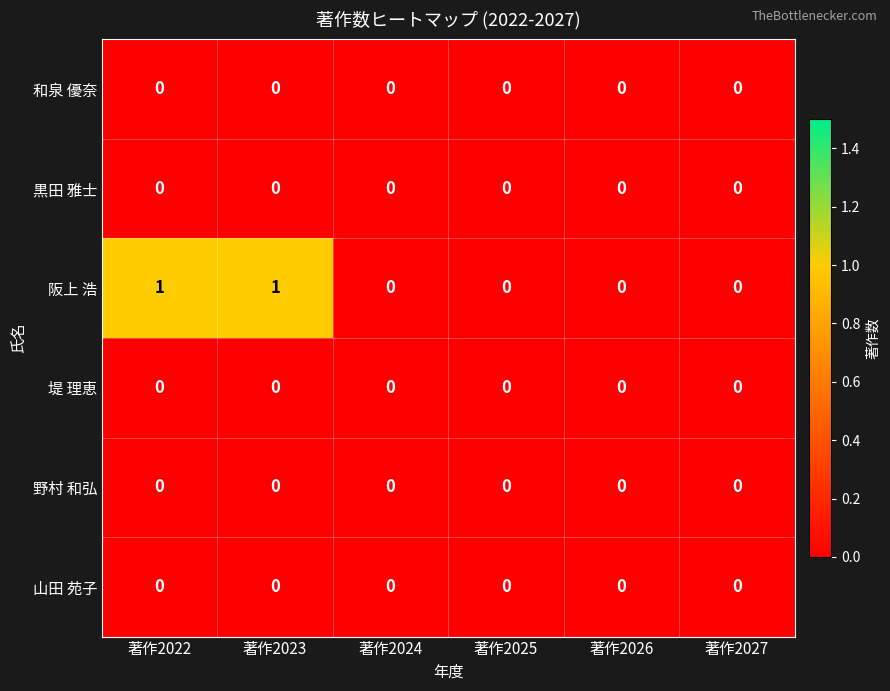

Which series has the largest total across all categories?

阪上 浩